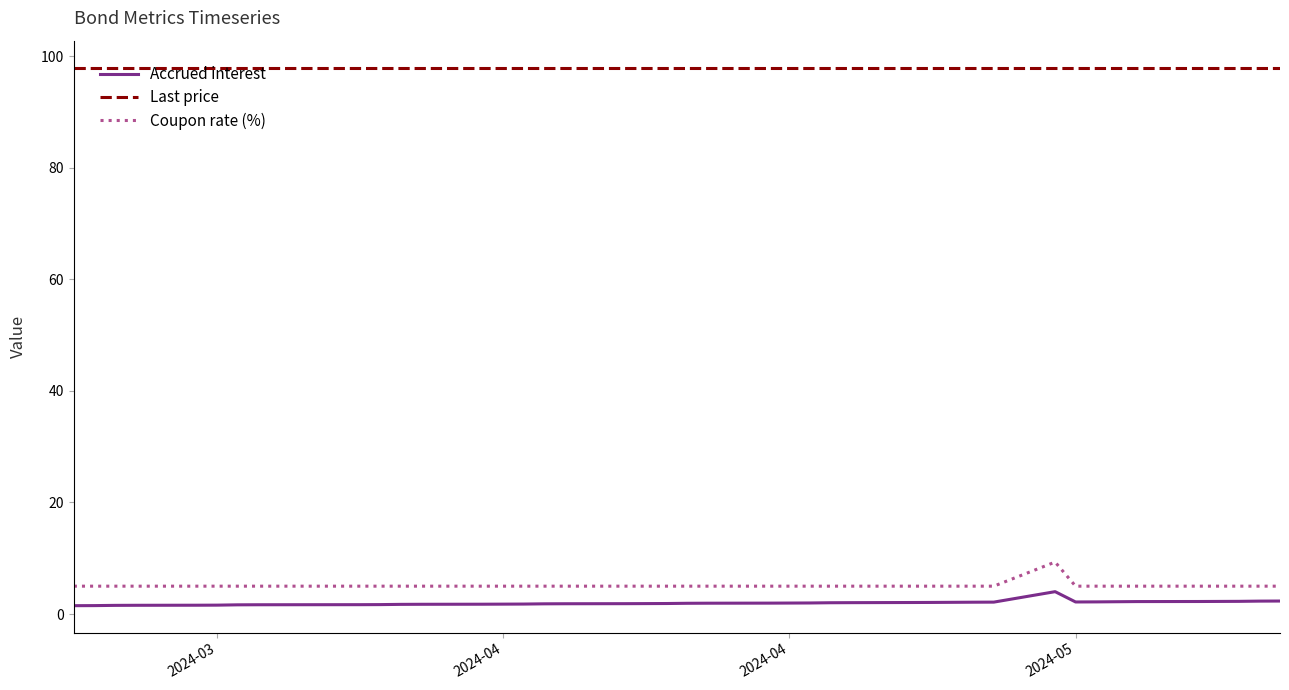

Which series has the largest total across all categories?

Last price